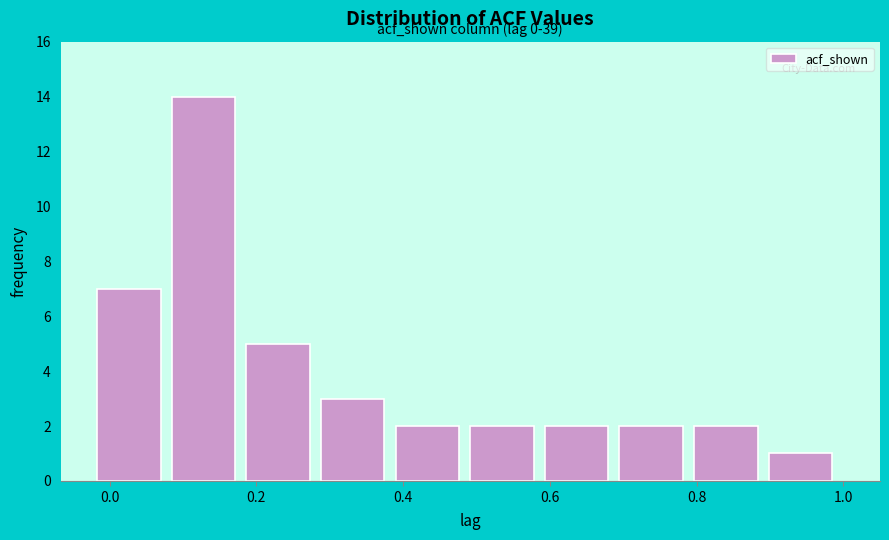

Over which range of the x-axis is the bar tallest?

0.08 to 0.18